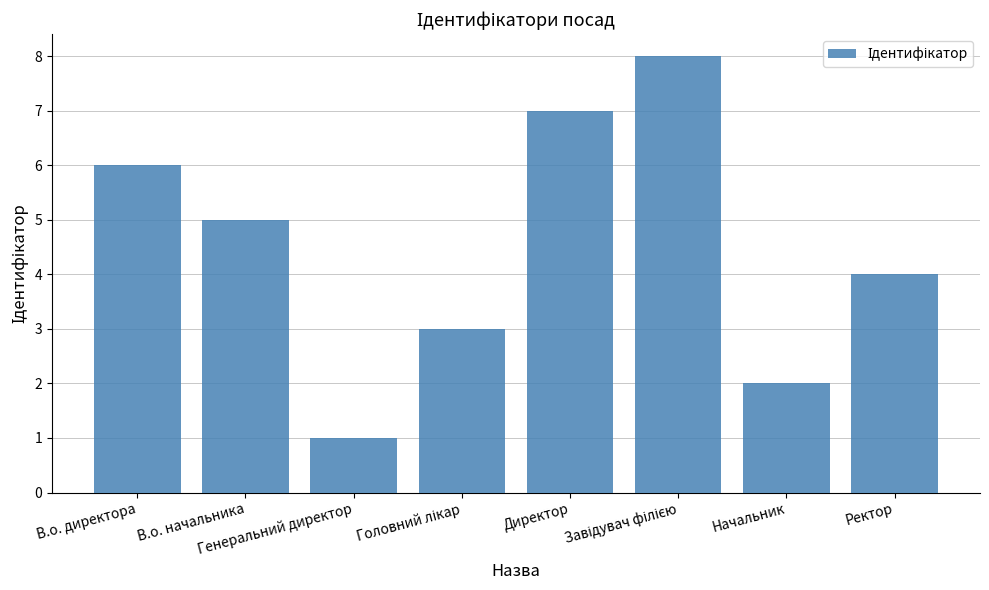

Read the value at Генеральний директор.

1